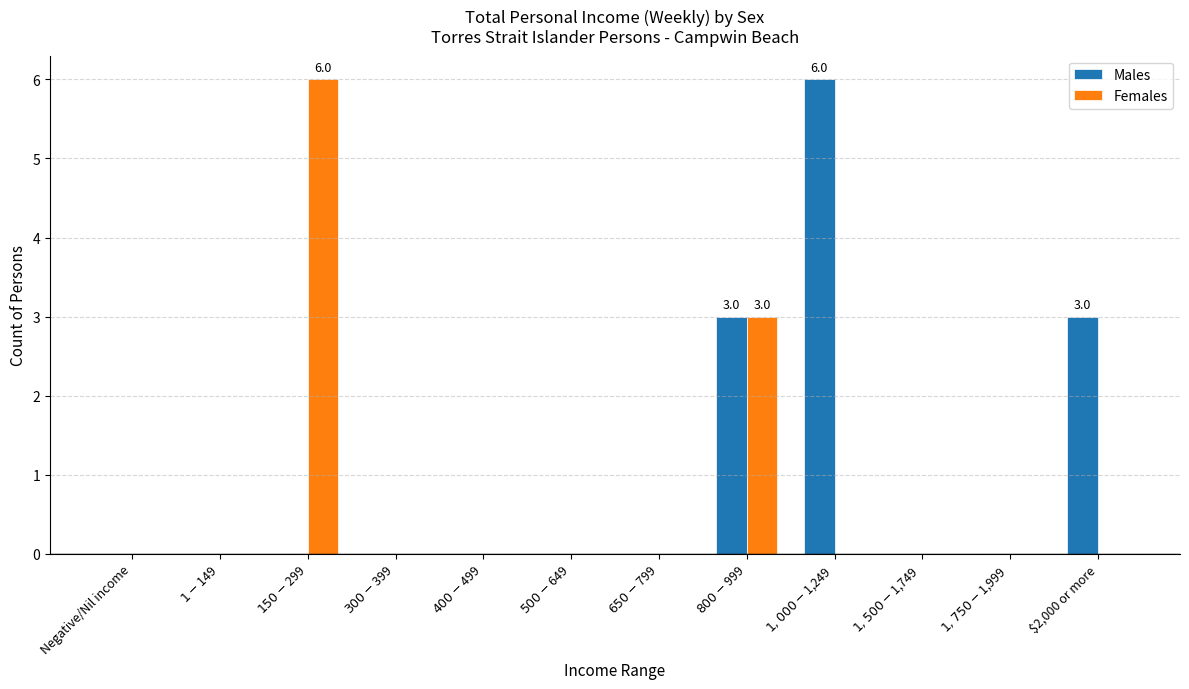

How many data points does each series have?

12